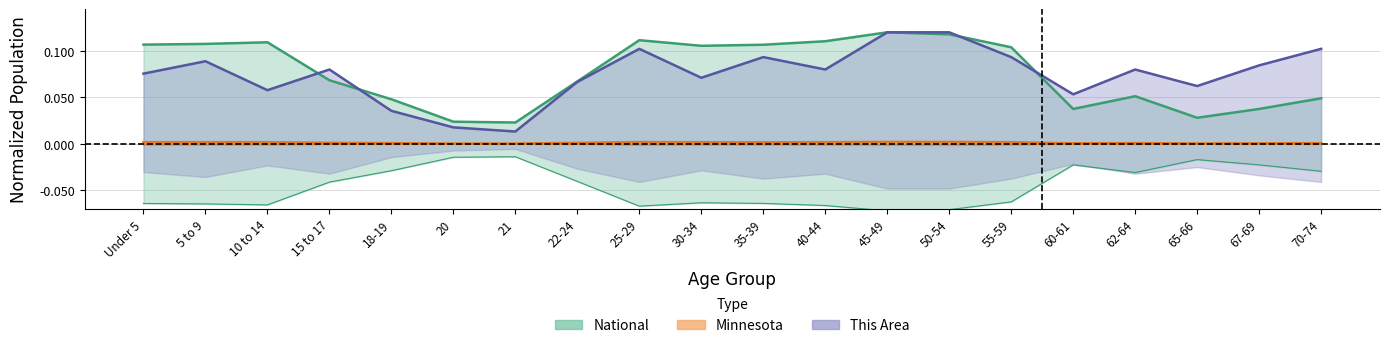

Reading left to right, transcribe all the data shown in this chart.

This Area: Under 5=0.1	5 to 9=0.1	10 to 14=0.1	15 to 17=0.1	18-19=0.0	20=0.0	21=0.0	22-24=0.1	25-29=0.1	30-34=0.1	35-39=0.1	40-44=0.1	45-49=0.1	50-54=0.1	55-59=0.1	60-61=0.1	62-64=0.1	65-66=0.1	67-69=0.1	70-74=0.1
Minnesota: Under 5=0.0	5 to 9=0.0	10 to 14=0.0	15 to 17=0.0	18-19=0.0	20=0.0	21=0.0	22-24=0.0	25-29=0.0	30-34=0.0	35-39=0.0	40-44=0.0	45-49=0.0	50-54=0.0	55-59=0.0	60-61=0.0	62-64=0.0	65-66=0.0	67-69=0.0	70-74=0.0
National: Under 5=-0.1	5 to 9=-0.1	10 to 14=-0.1	15 to 17=-0.0	18-19=-0.0	20=-0.0	21=-0.0	22-24=-0.0	25-29=-0.1	30-34=-0.1	35-39=-0.1	40-44=-0.1	45-49=-0.1	50-54=-0.1	55-59=-0.1	60-61=-0.0	62-64=-0.0	65-66=-0.0	67-69=-0.0	70-74=-0.0